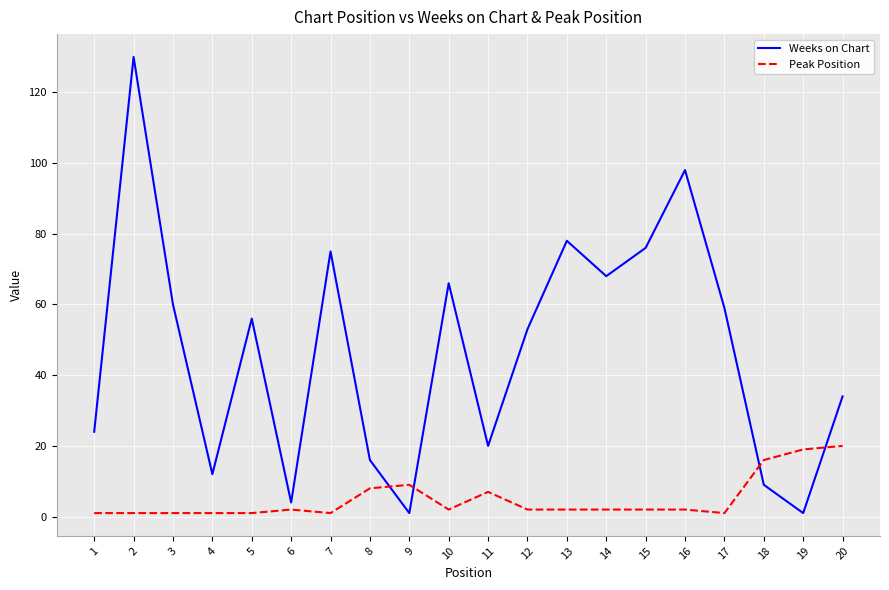

Where is the first local minimum for Weeks on Chart?

4